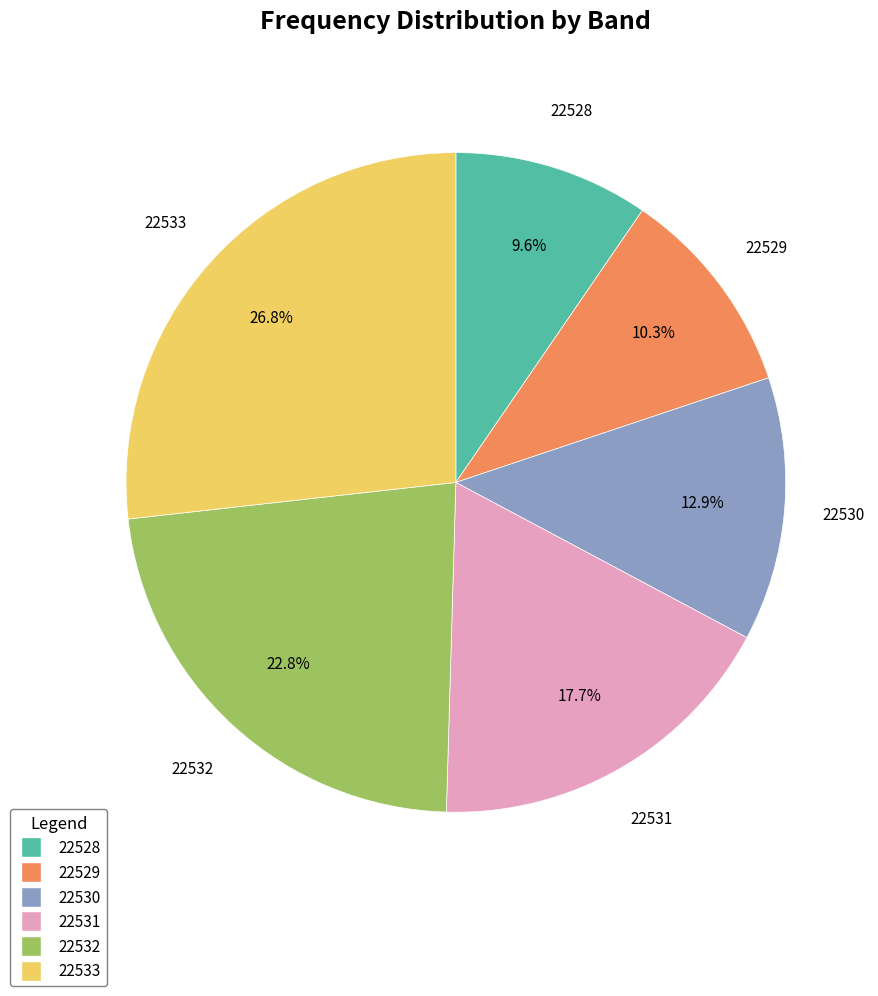

Is there a majority slice in this chart?

No